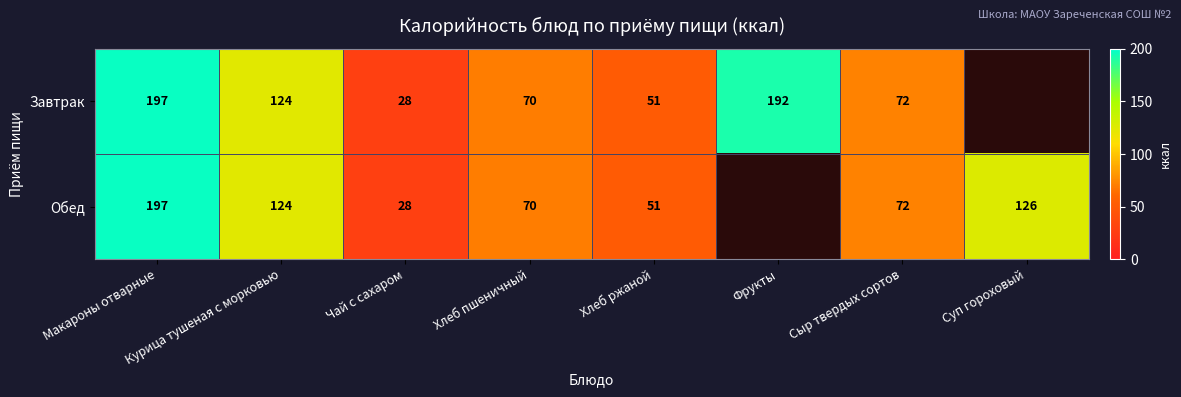

What is the sum of the Обед values at Макароны отварные and Хлеб пшеничный?

267